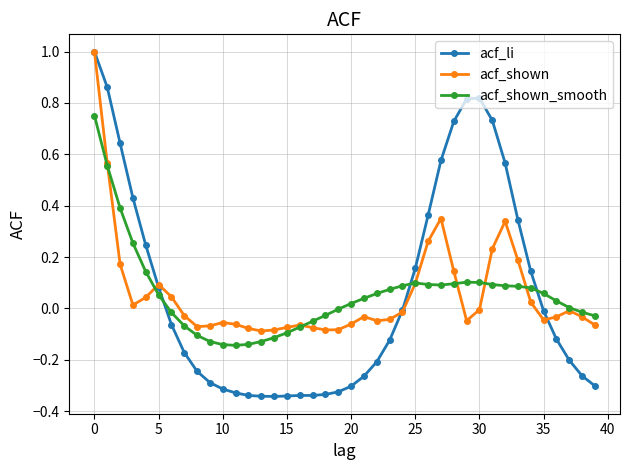

Which series has the widest spread of values?

acf_li